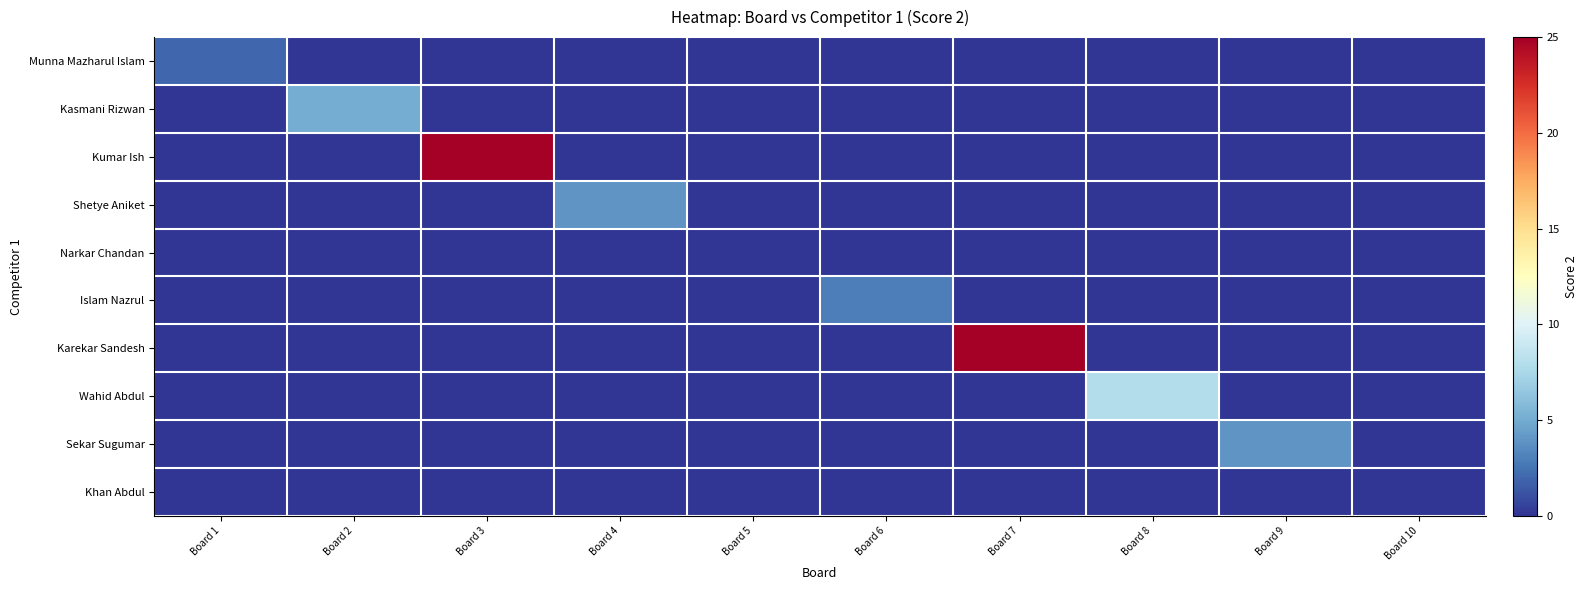

Which label corresponds to the largest value in the chart?

Board 3